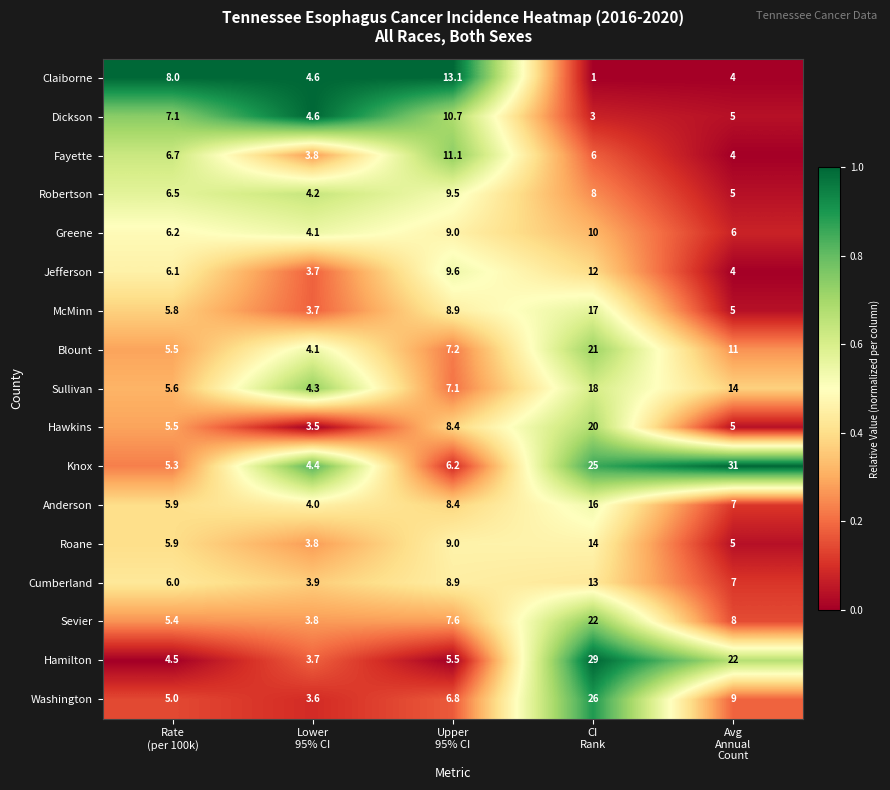

How many categories are shown in the chart?

5